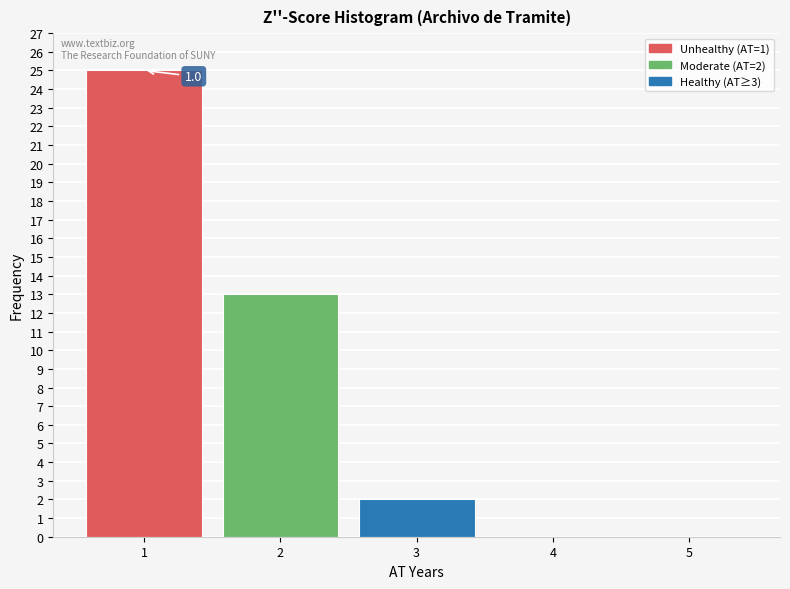

Which range on the x-axis has the tallest bar?

0.5 to 1.5